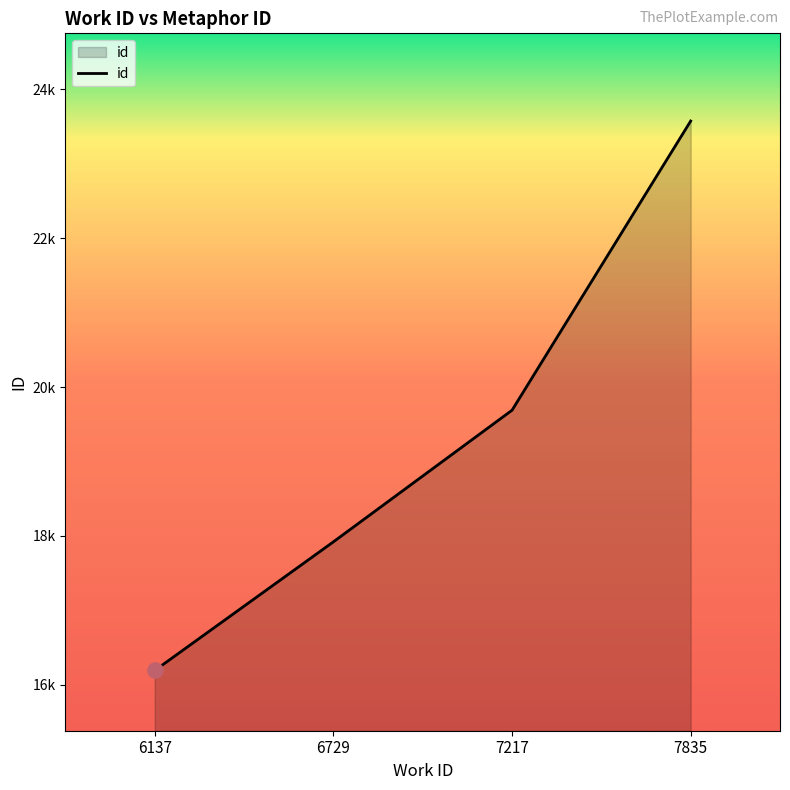

What is the change in value from 6137 to 7217?

+3498